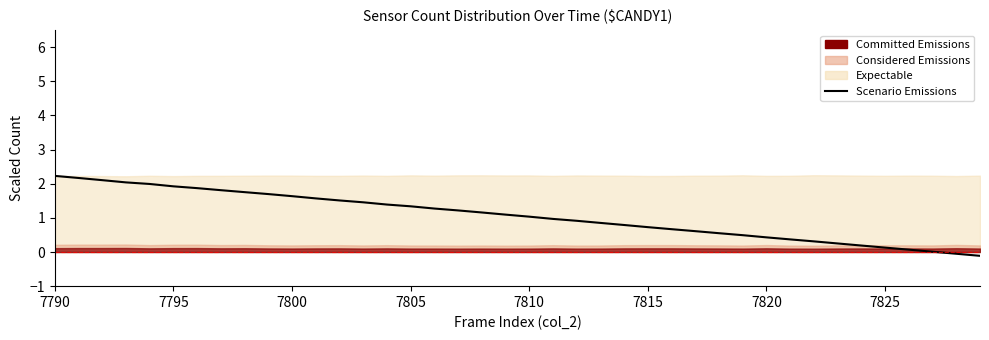

The value at 7790 is 2.2. True or false?

True